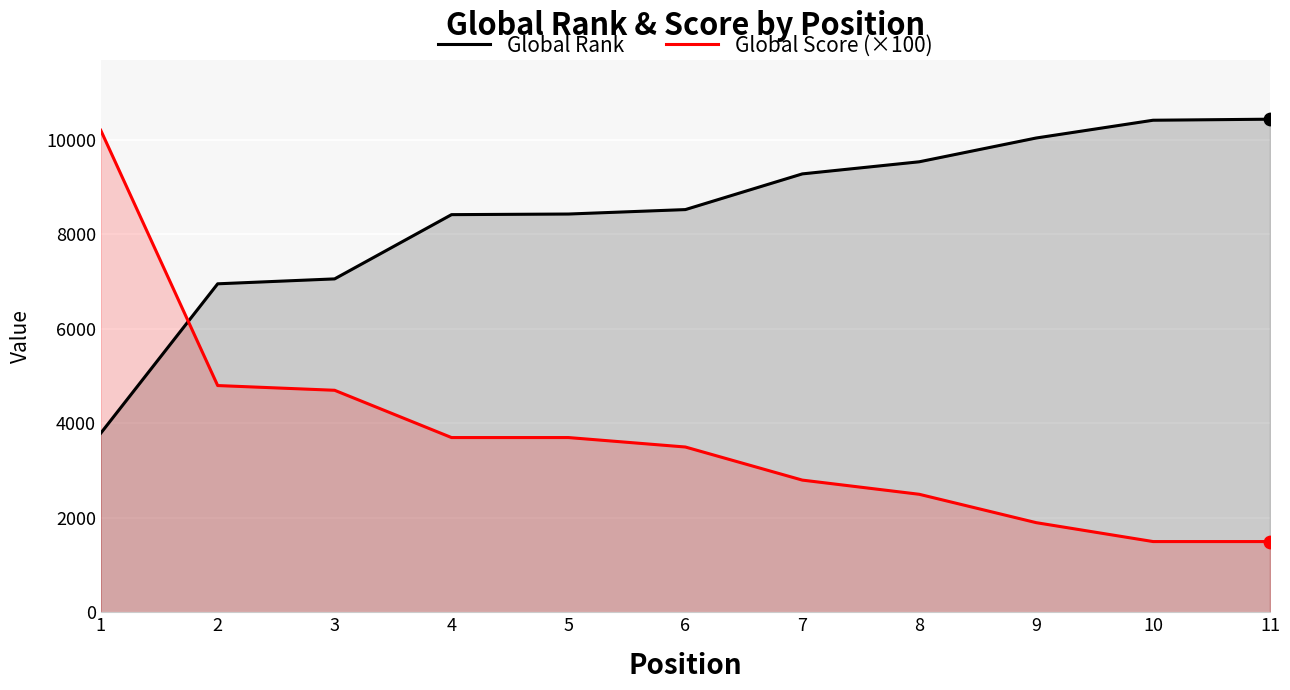

What are all the series names shown in the legend?

Global Rank, Global Score (×100)